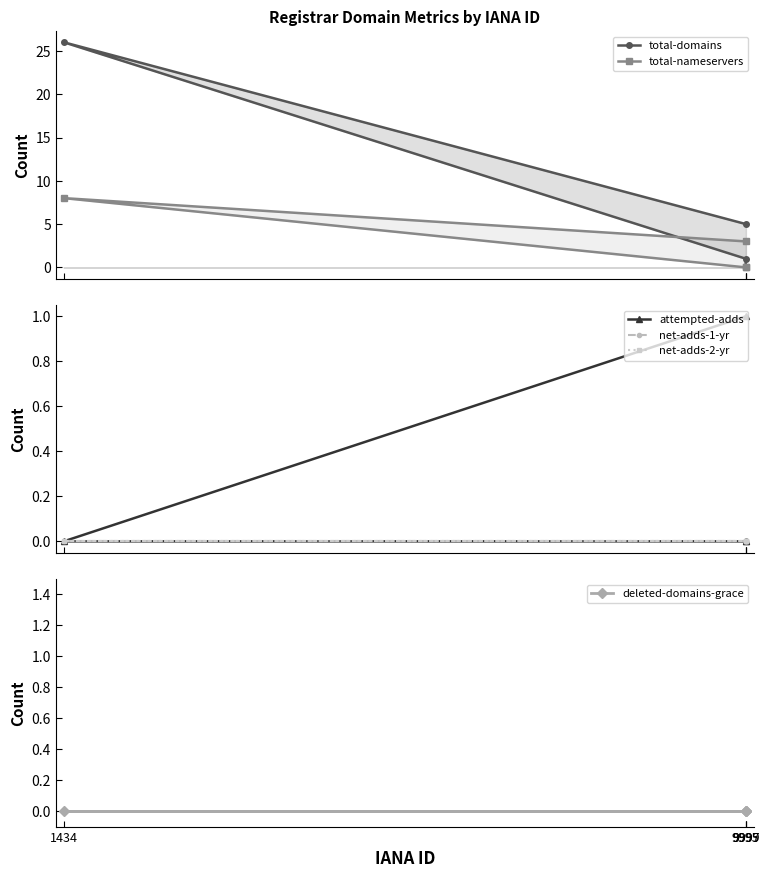

How many categories are shown in the chart?

4